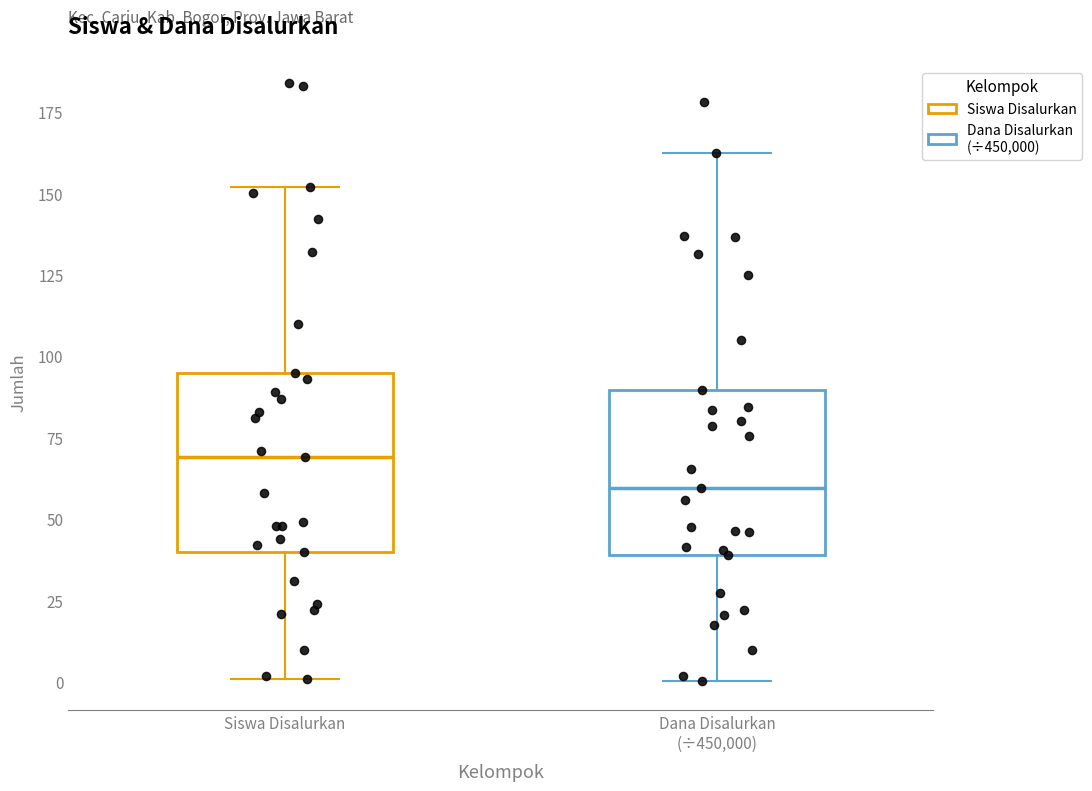

Which box has the lowest median line?

Dana Disalurkan (÷450,000)